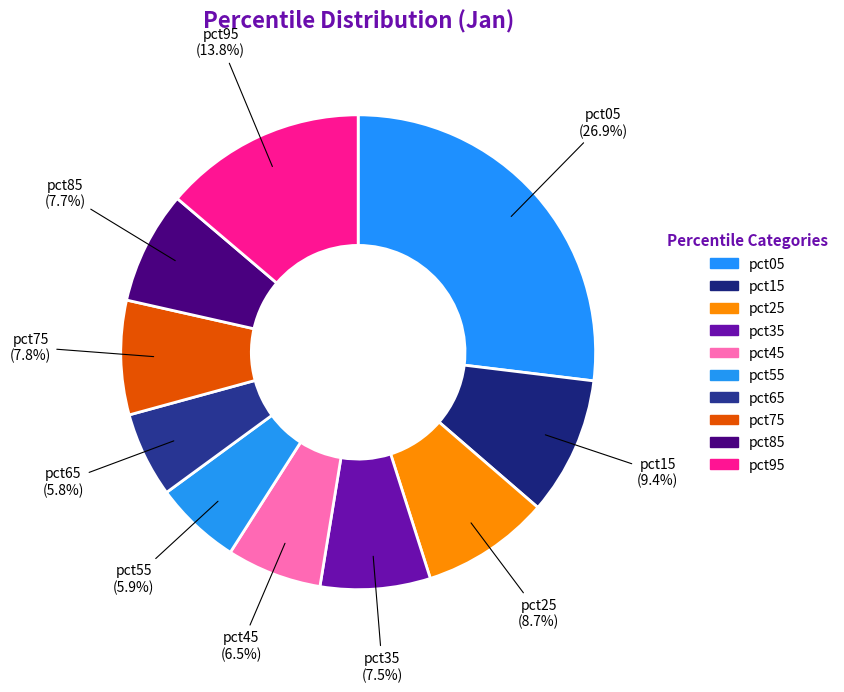

What is the smallest slice in the pie chart?

pct65